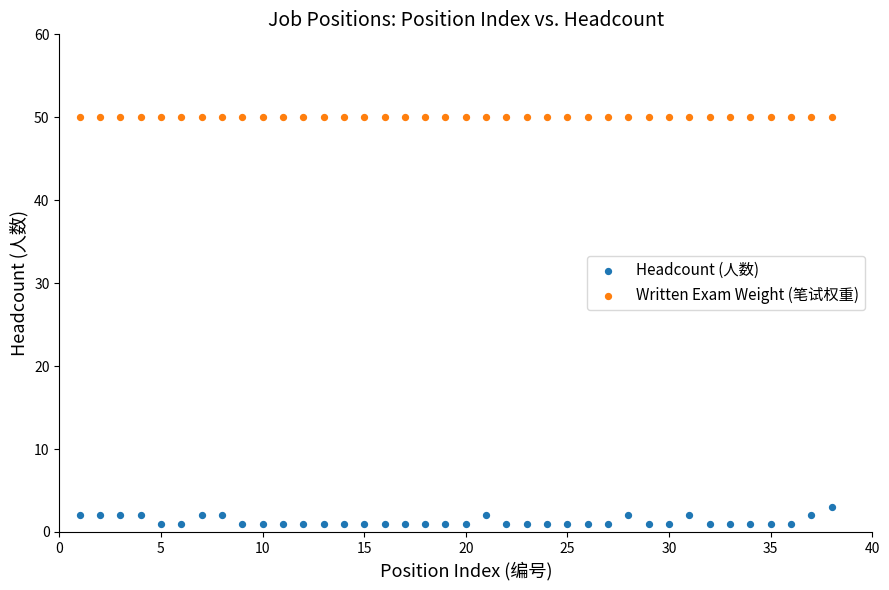

What are all the series names shown in the legend?

Headcount (人数), Written Exam Weight (笔试权重)